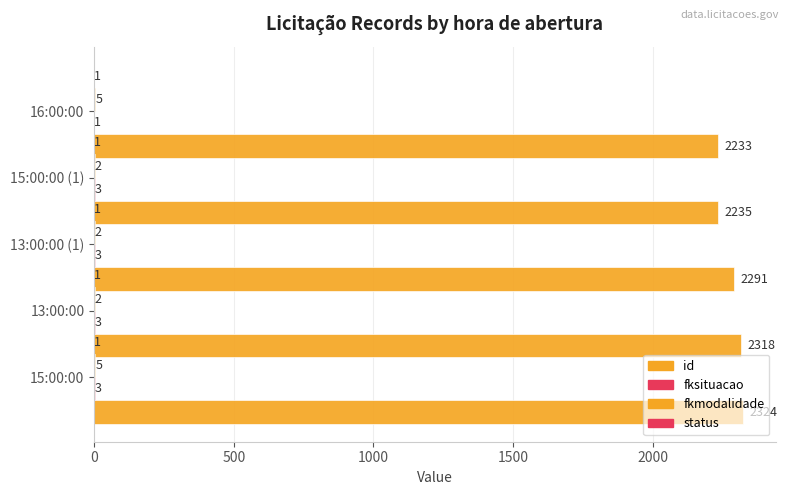

How many categories are shown in the chart?

5